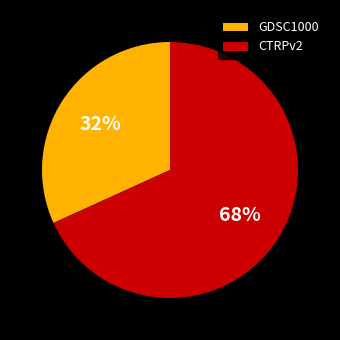

True or false: CTRPv2 accounts for 57% of the total.

False